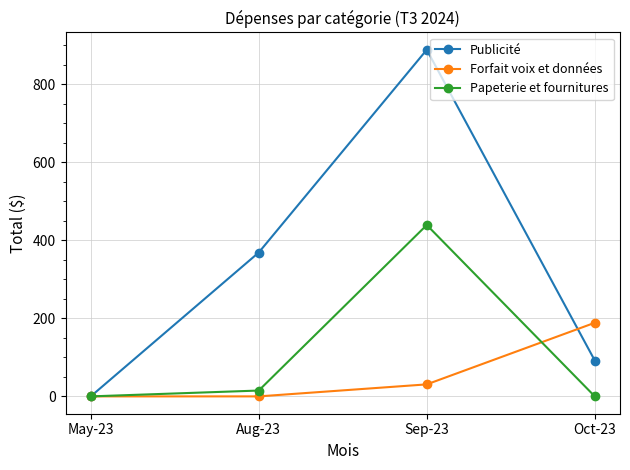

Between May-23 and Oct-23, which series saw the biggest shift?

Forfait voix et données